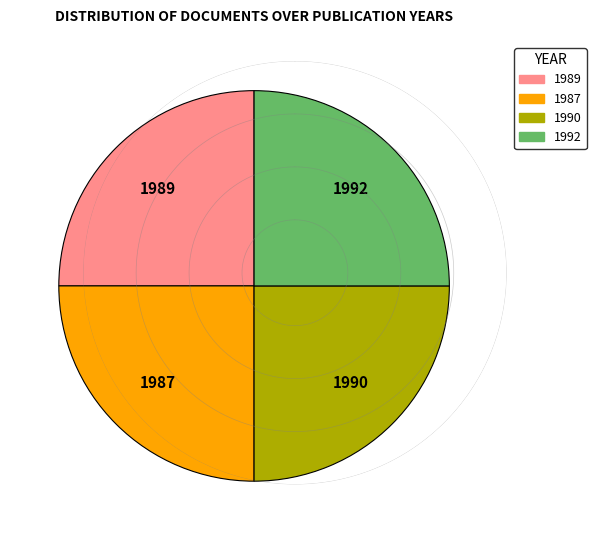

True or false: 1990 accounts for 39% of the total.

False